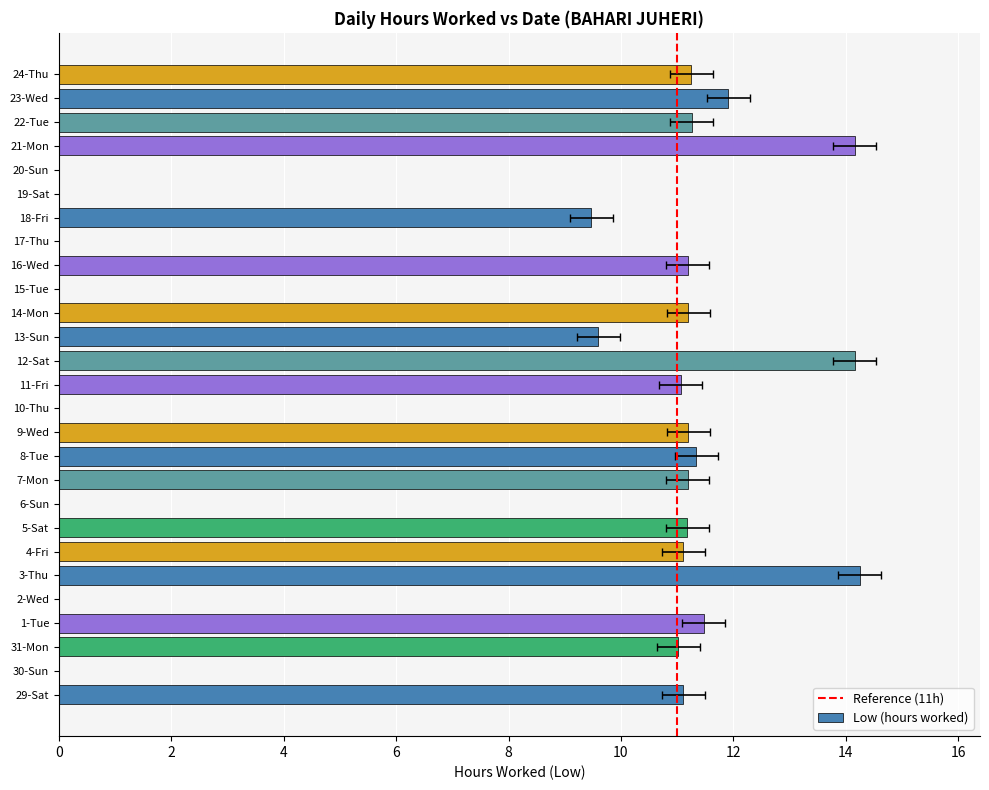

The chart shows a value of 17.1 at 31-Mon. True or false?

False